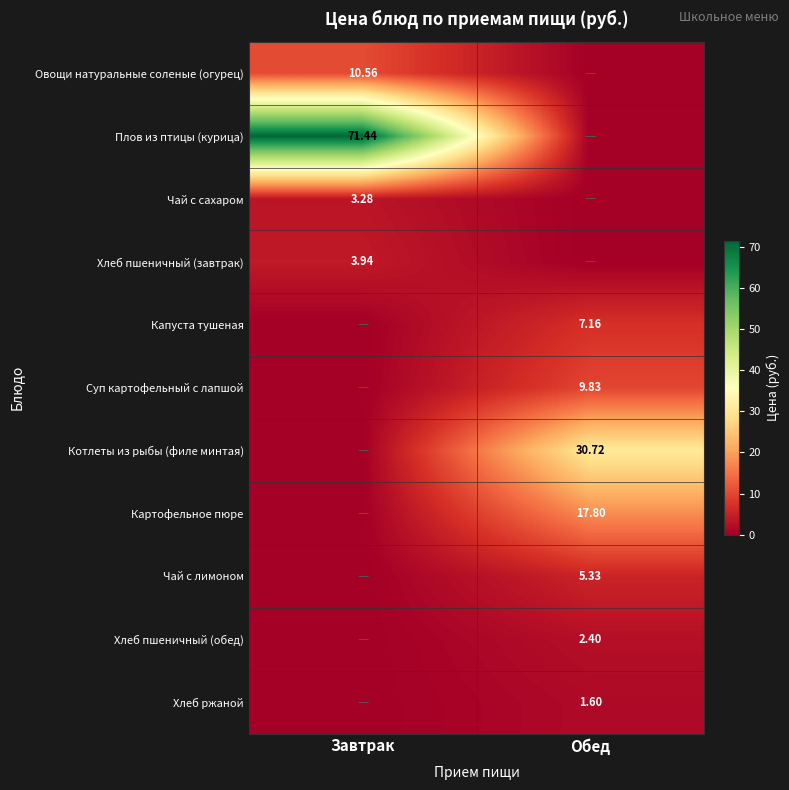

Where does the Чай с сахаром series first go above 3?

Завтрак